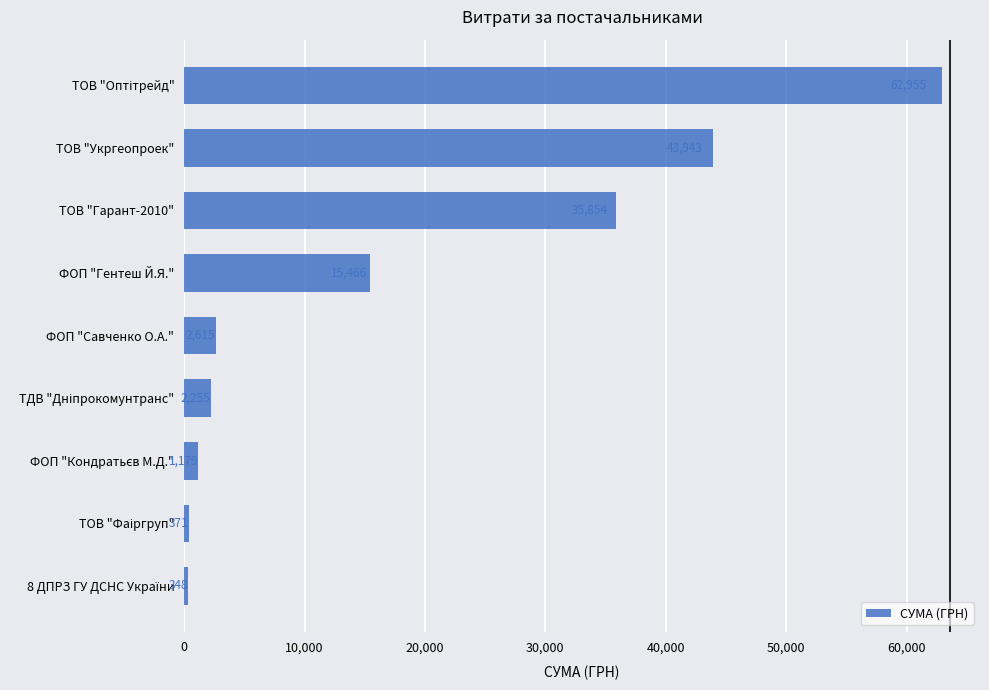

What is the average value?

18331.8